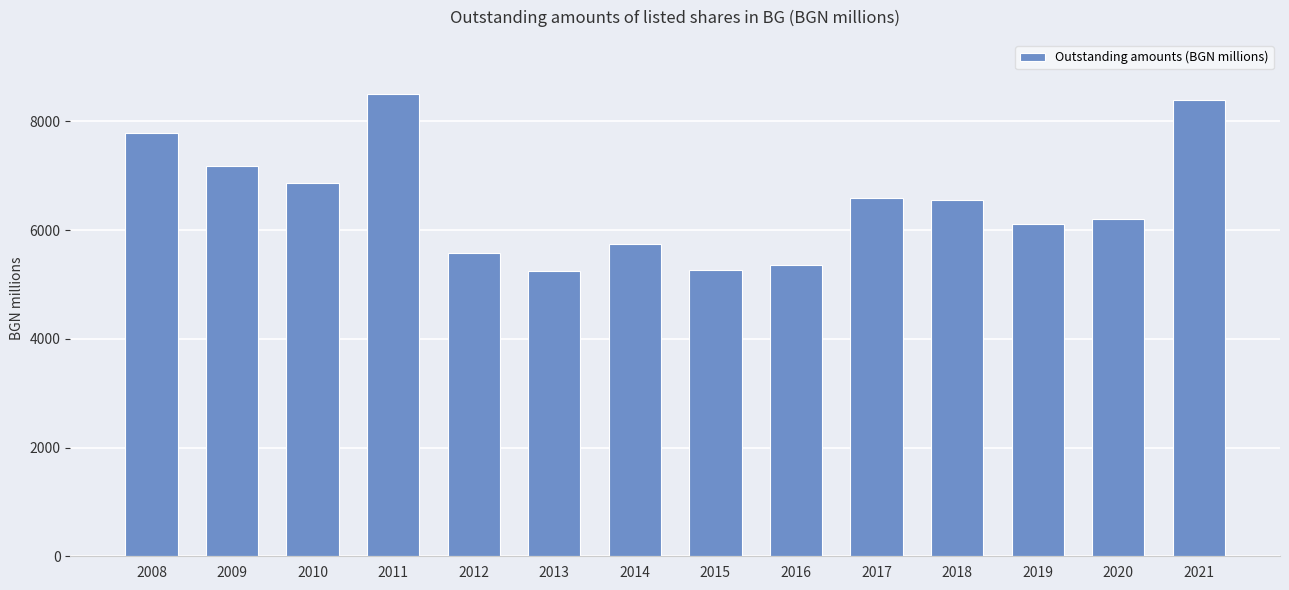

What is the difference between the maximum and minimum values?

3250.7